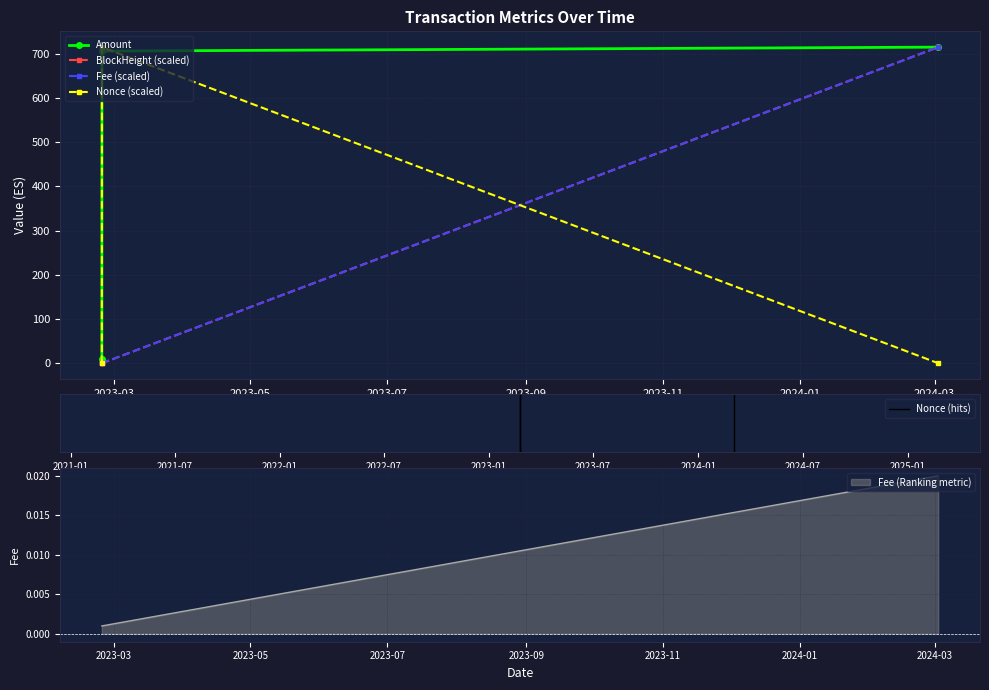

What is the maximum value for BlockHeight (scaled)?

714.8